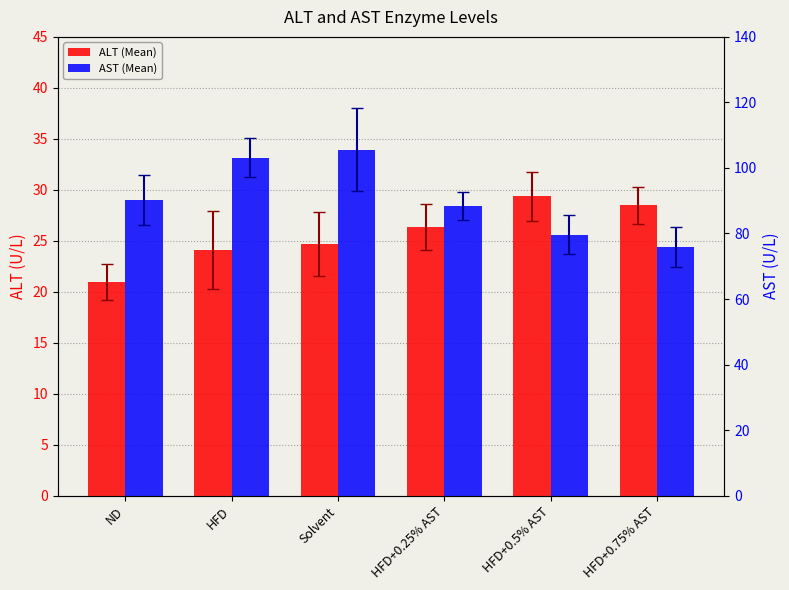

Where does the ALT (Mean) series first go above 26?

HFD+0.25% AST